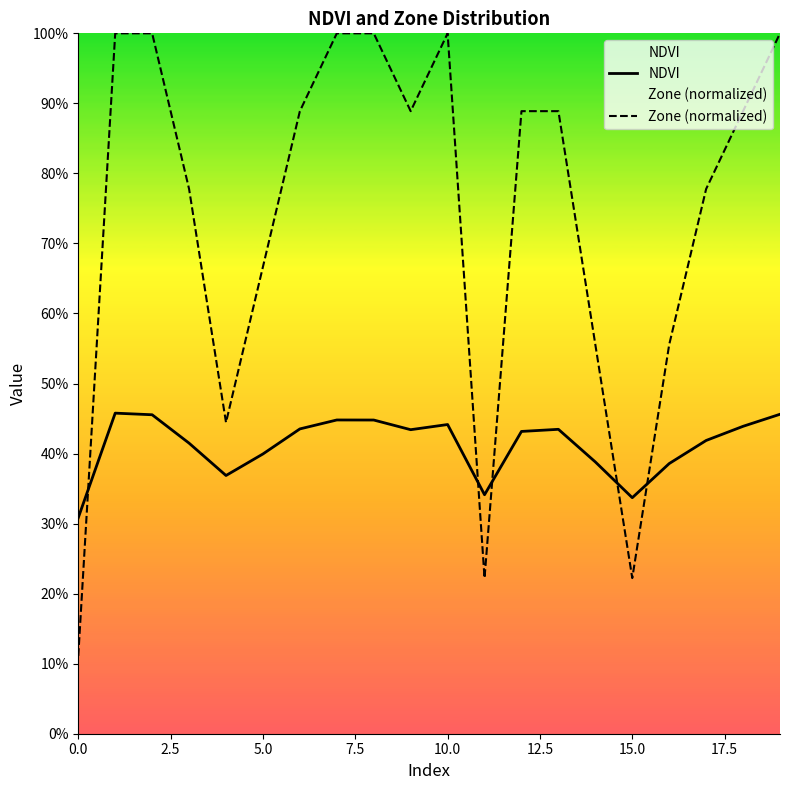

How many times do NDVI and Zone (normalized) cross each other?

5